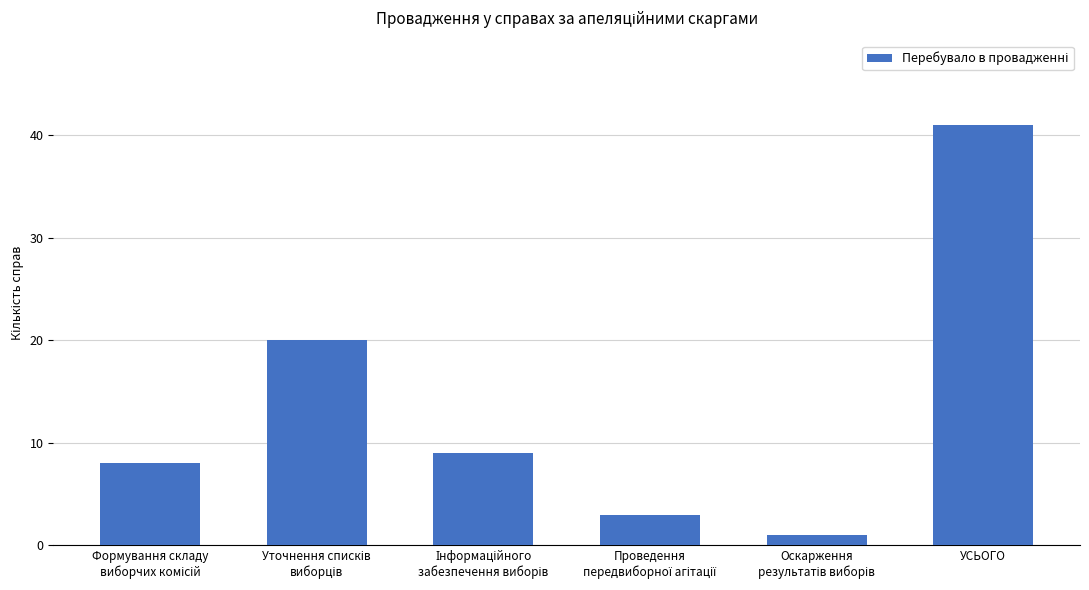

The chart shows a value of 41 at УСЬОГО. True or false?

True